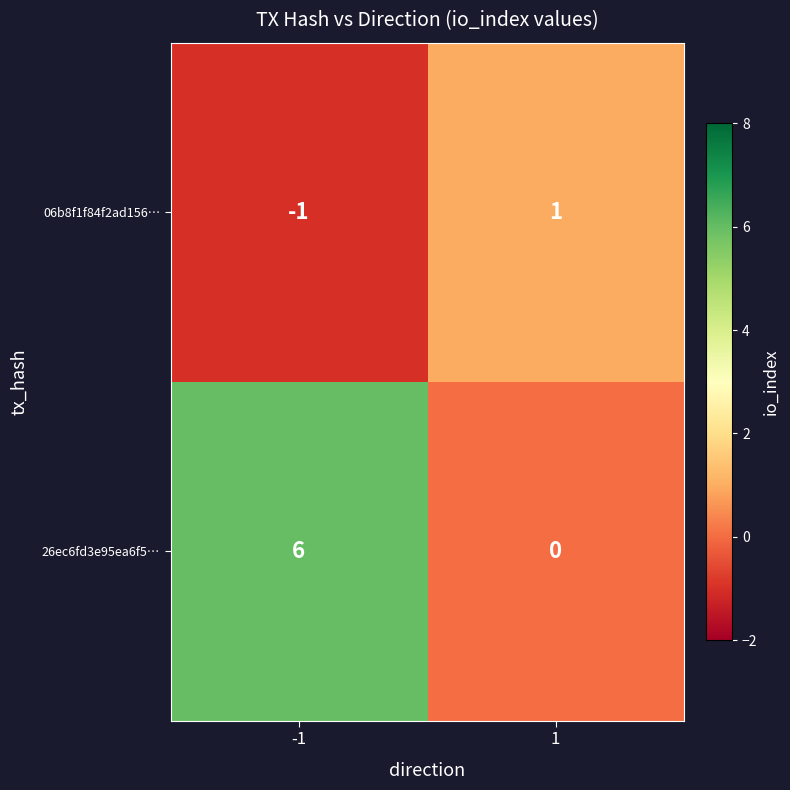

At -1, list the series in order from largest to smallest.

26ec6fd3e95ea6f5…, 06b8f1f84f2ad156…